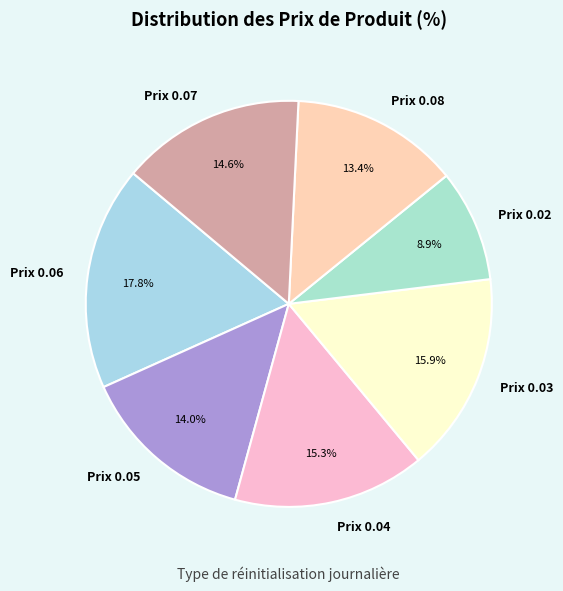

Is there any slice that represents more than half of the pie?

No